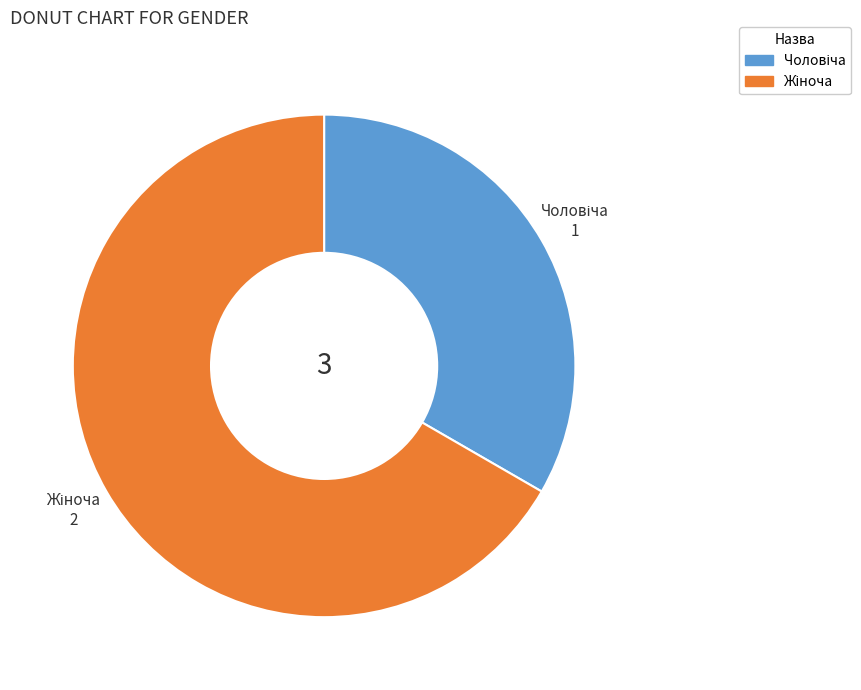

Is there a majority slice in this chart?

Yes